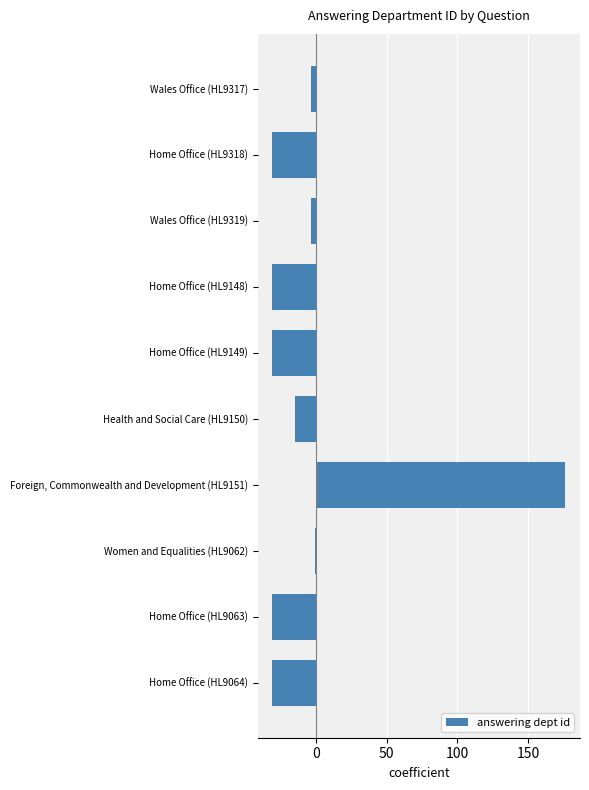

What is the smallest value displayed?

-30.7